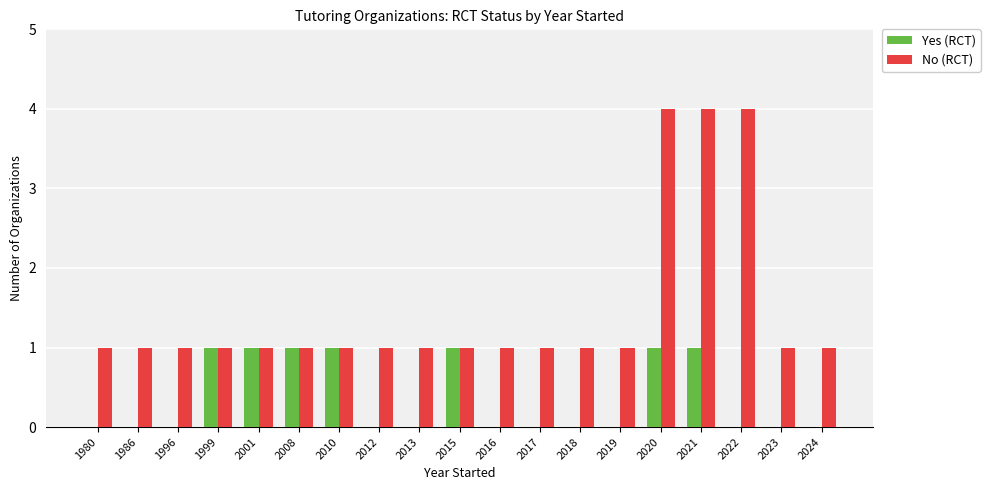

What is the highest value of the No (RCT) series?

4